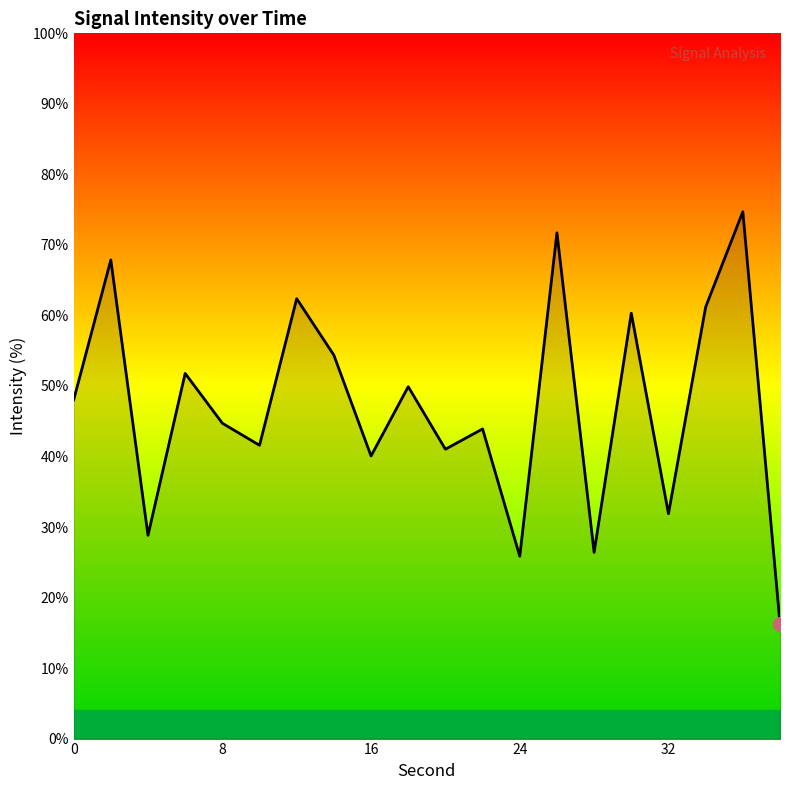

What is the minimum value shown in the chart?

16.3